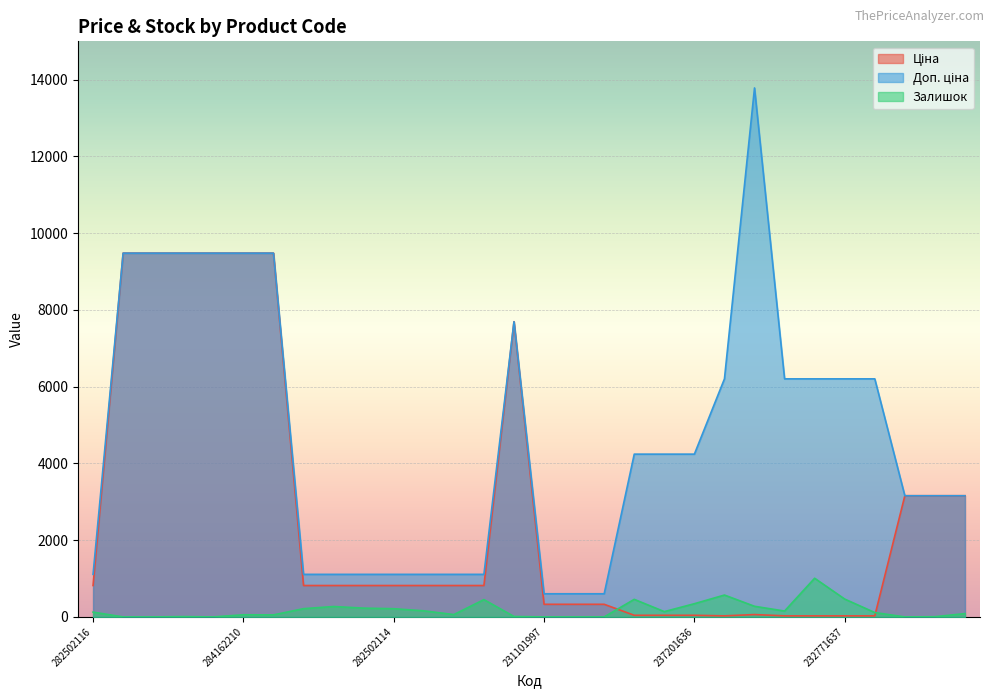

In Доп. ціна, how many points are higher than both neighbors (excluding endpoints)?

2